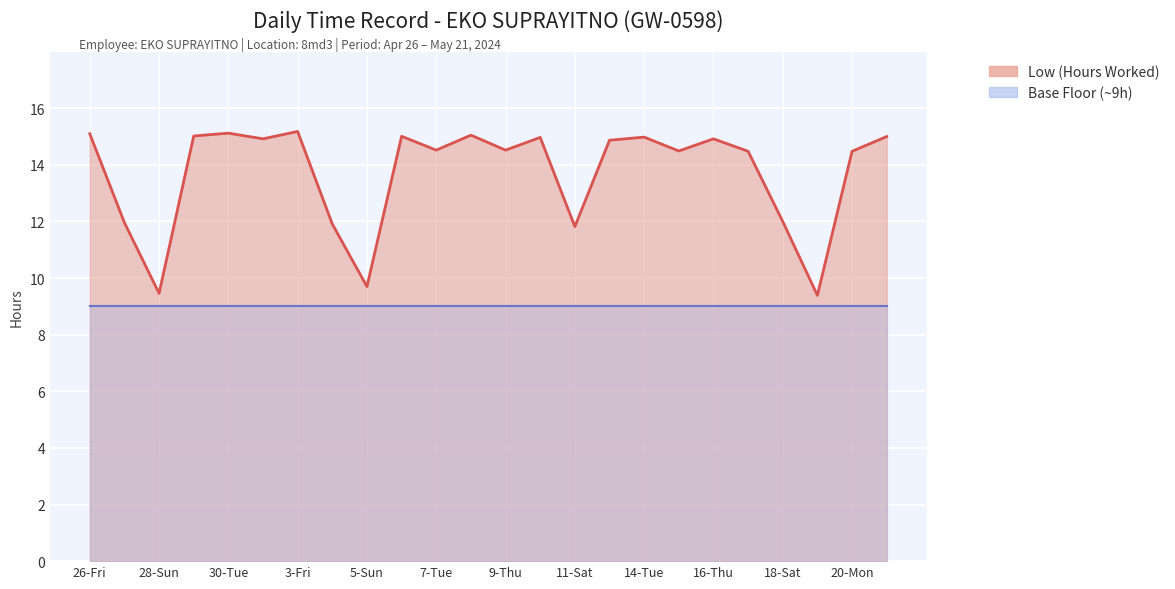

What is the label of the 3rd point from the right?

19-Sun